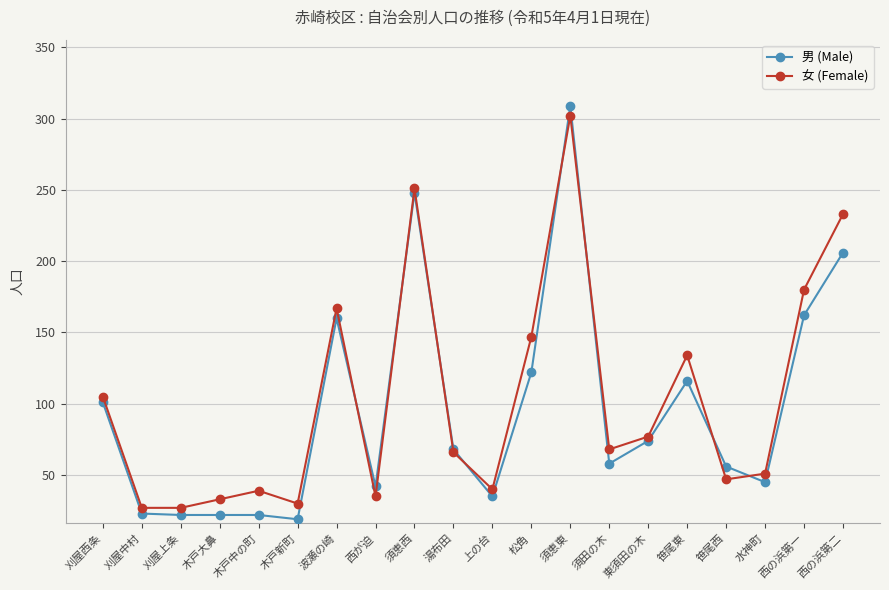

At which category does the chart reach its peak across all series?

須恵東